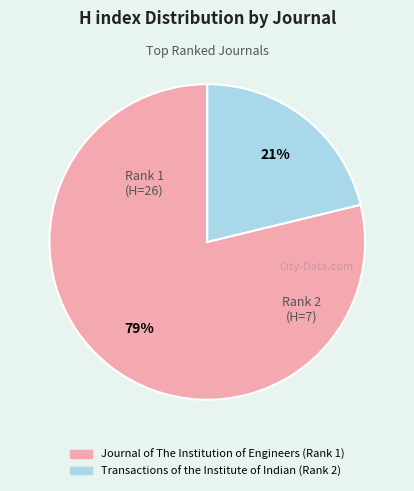

Which slice is the largest?

Journal of The Institution of Engineers (Rank 1)